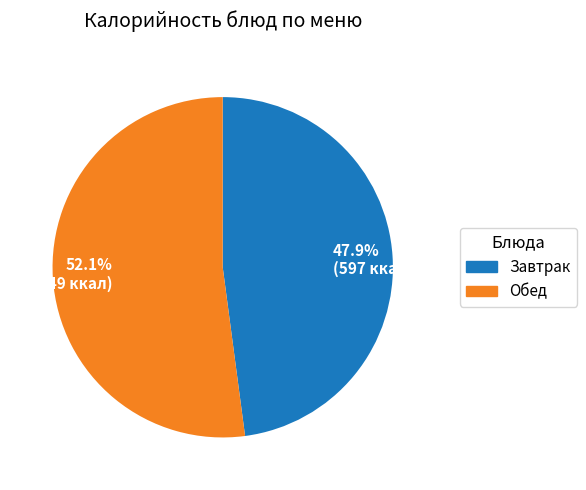

Approximately how many times larger is the value at 52.1% (649 ккал) compared to 47.9% (597 ккал)?

1.1